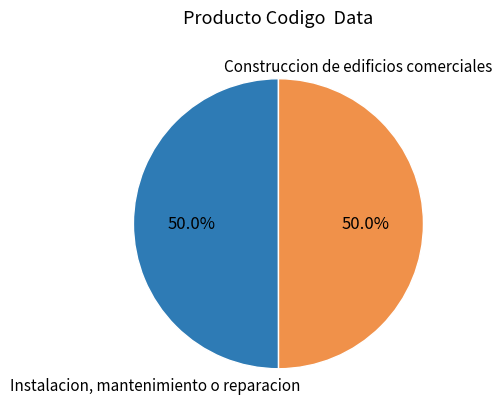

True or false: Instalacion, mantenimiento o reparacion accounts for 58% of the total.

False